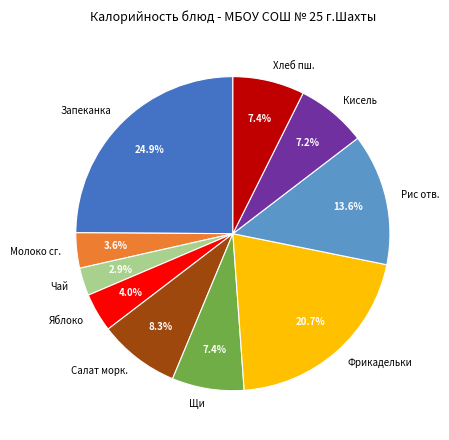

Is the sum of Рис отв. and Фрикадельки greater than half?

No